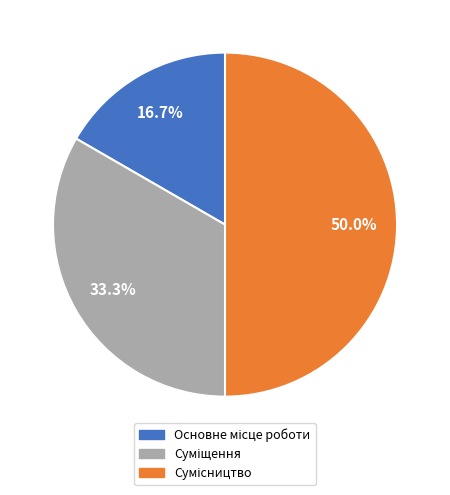

To the nearest percent, what is the average slice percentage?

33%